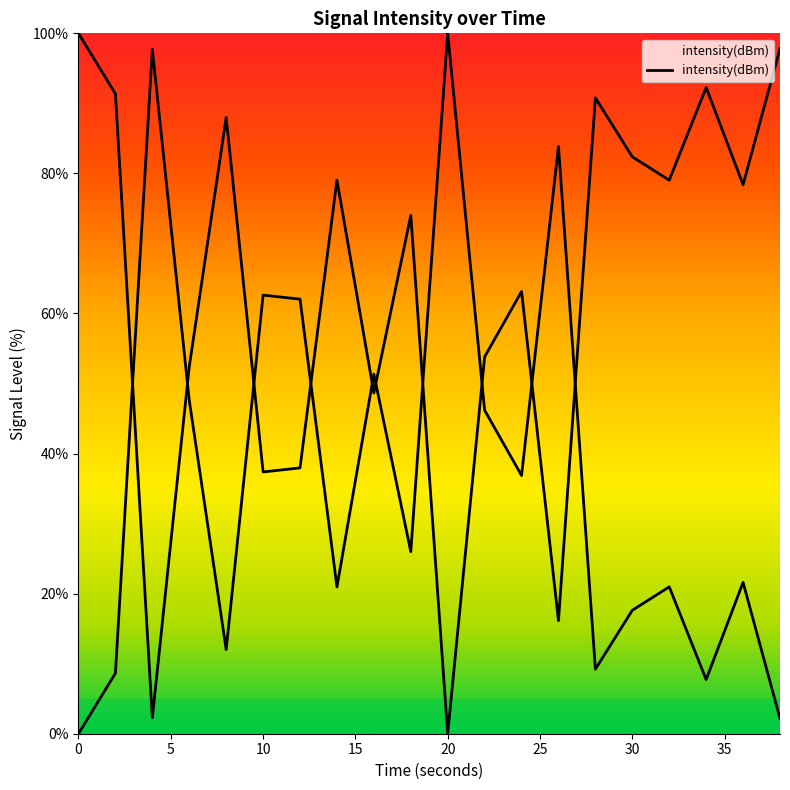

What is the average value?

36.8